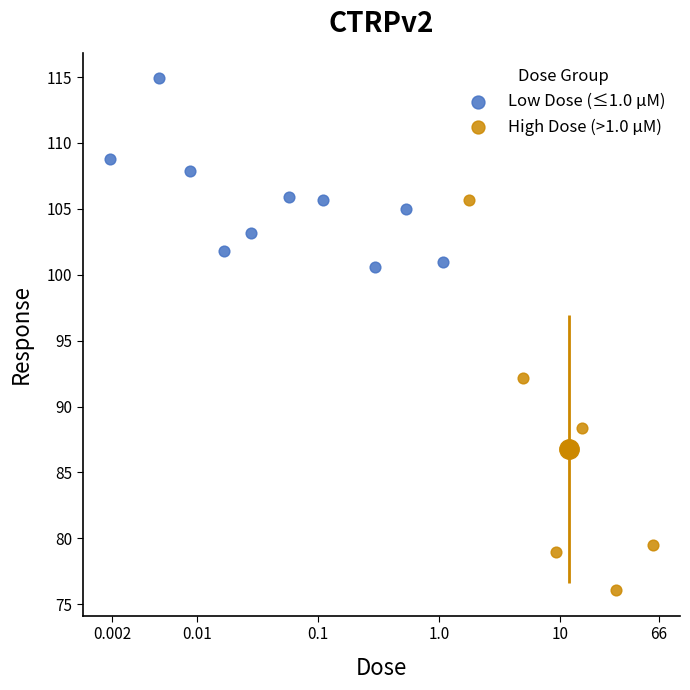

Which series contains the highest Y value?

Low Dose (≤1.0 µM)